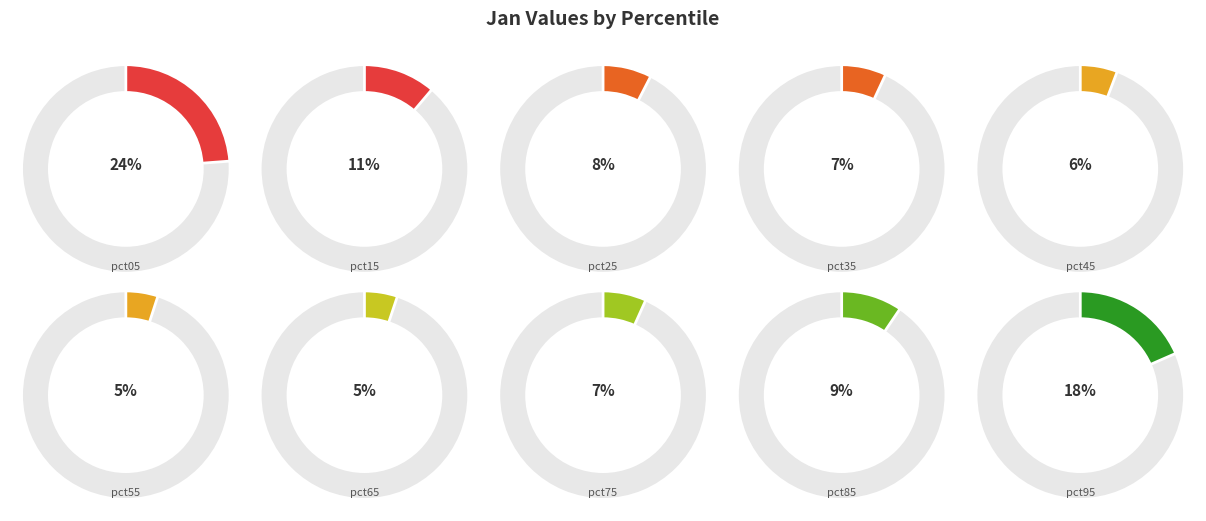

Is it true that pct85 is 9% of the pie?

True